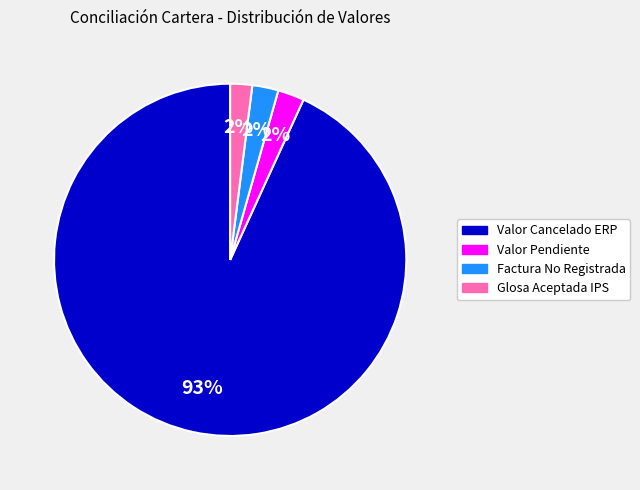

Which category has the biggest portion of the pie?

Valor Cancelado ERP